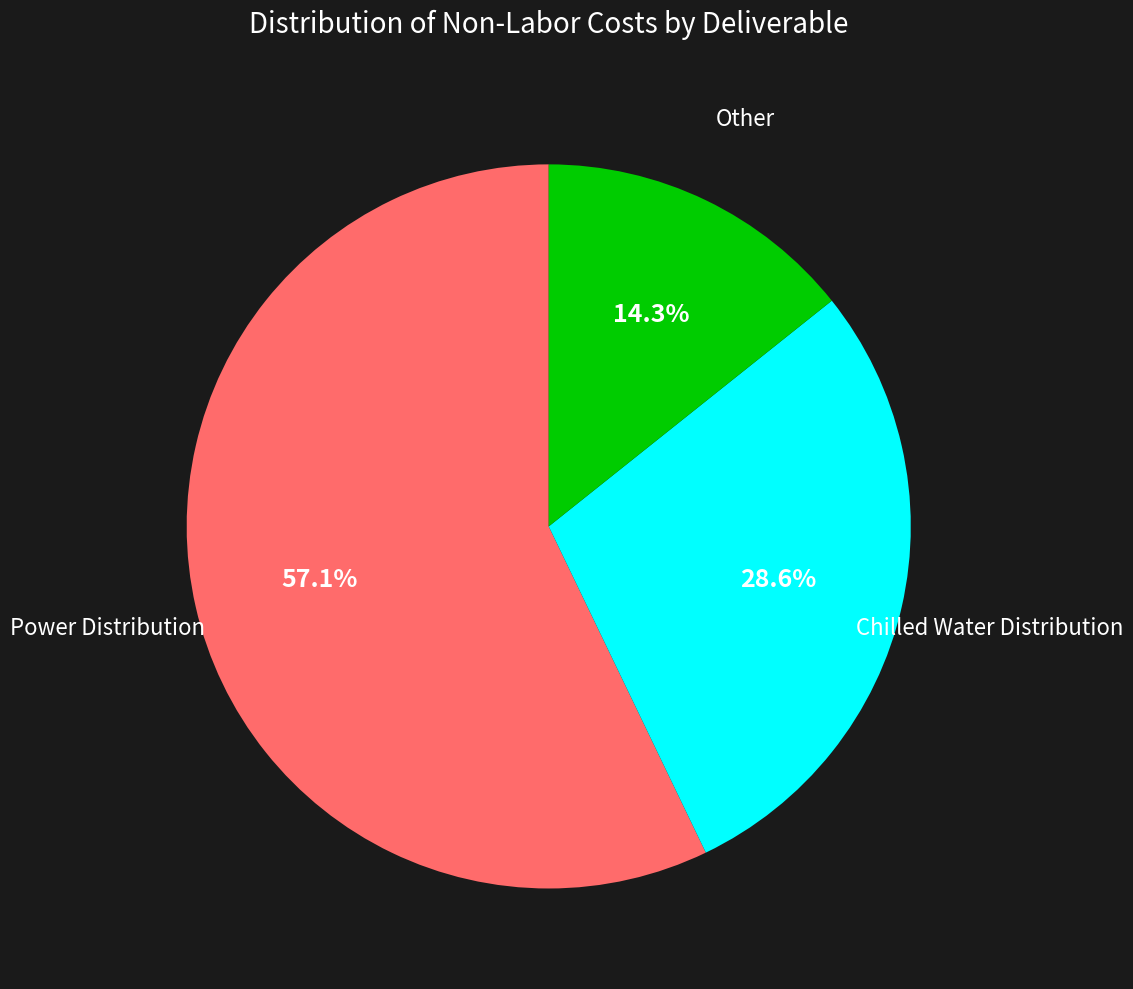

How many segments does this pie chart have?

3